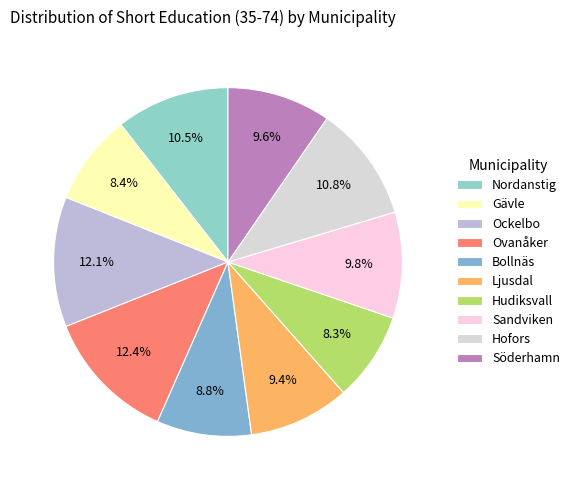

To the nearest percent, what is the average slice percentage?

10%